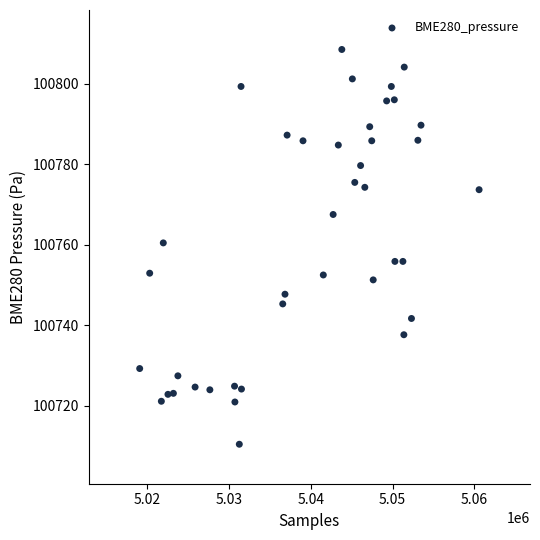

What Y value in the scatter plot is closest to 100759?

100760.4